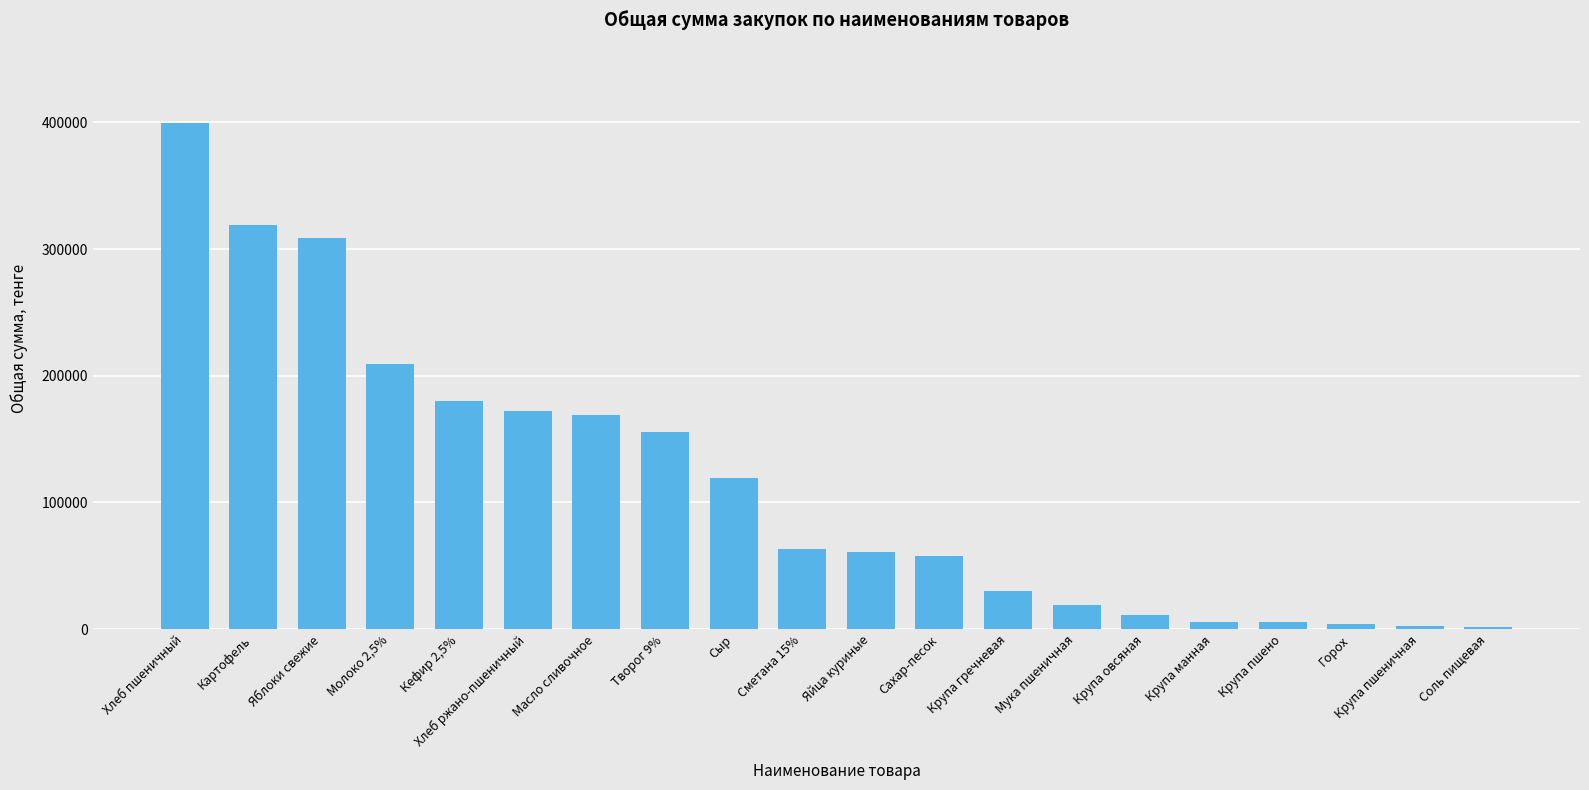

What is the label of the 11th bar from the left?

Яйца куриные